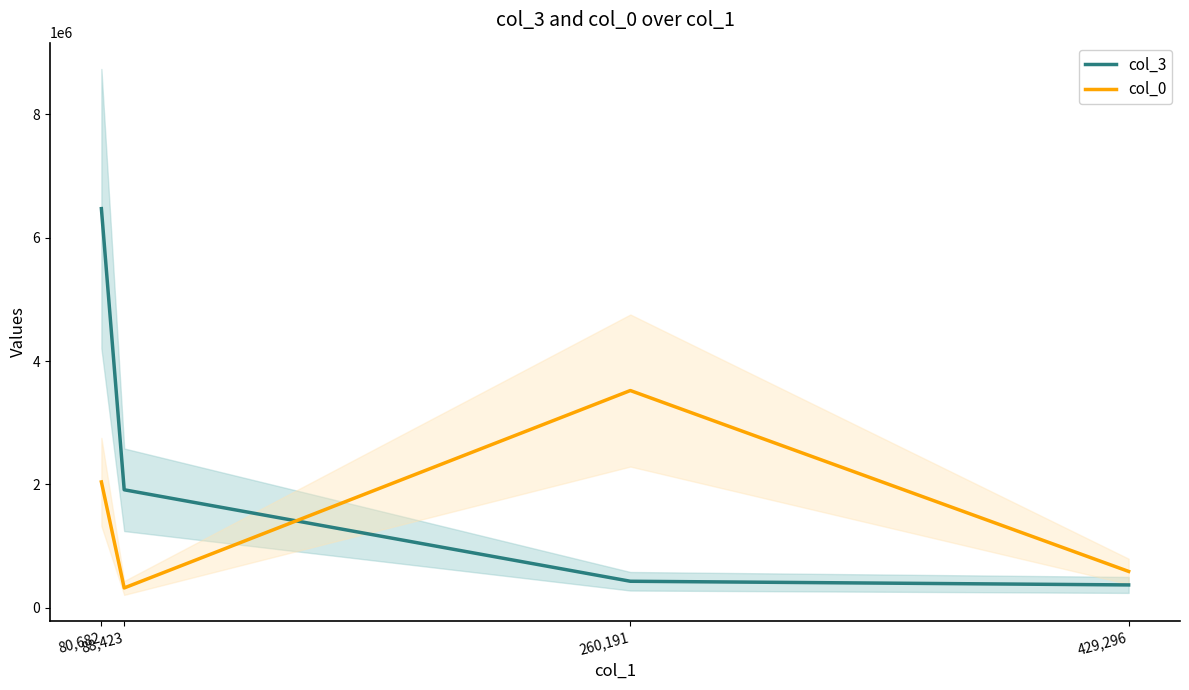

What is the difference between the maximum and minimum values in the col_3 series?

6102751.2